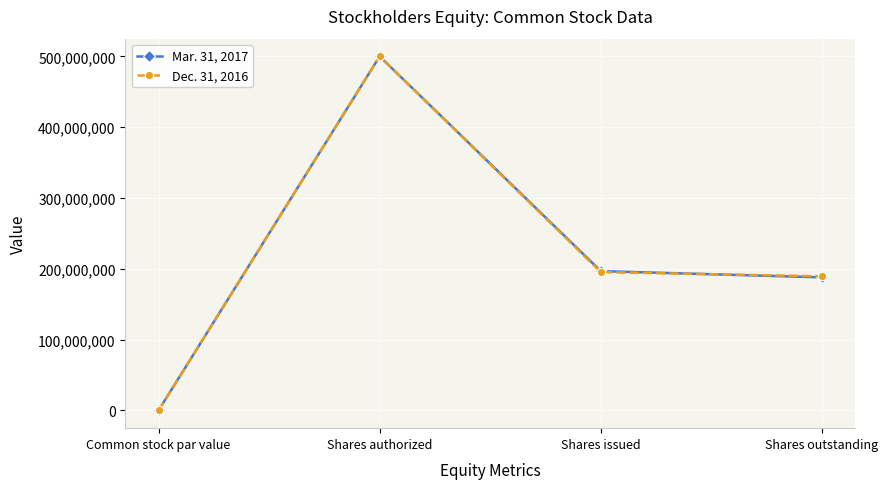

The value of Dec. 31, 2016 at Shares outstanding is 189405244. True or false?

True